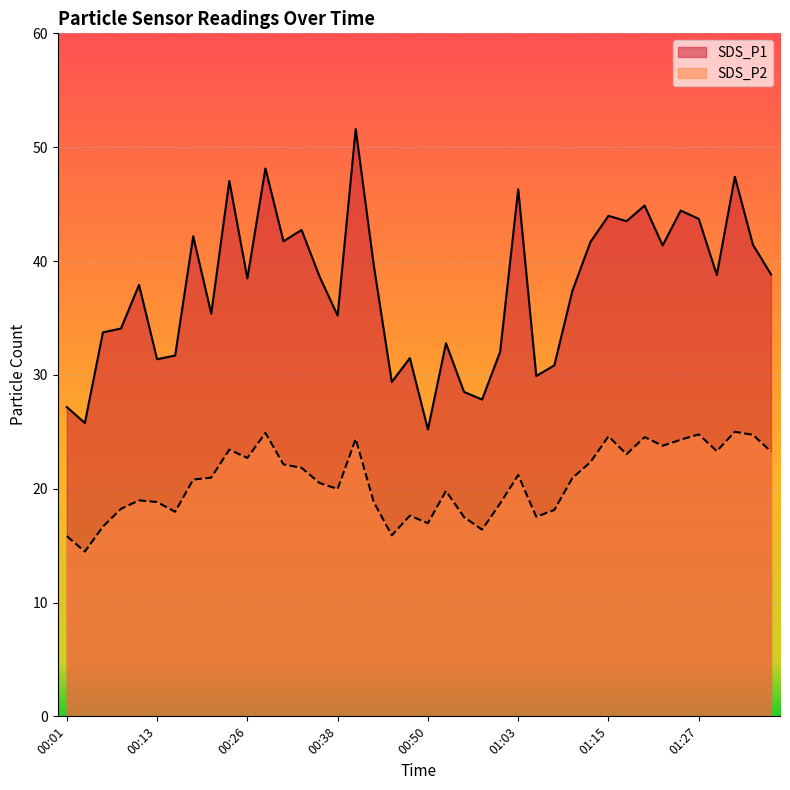

Read the SDS_P2 value at 00:16.

18.0